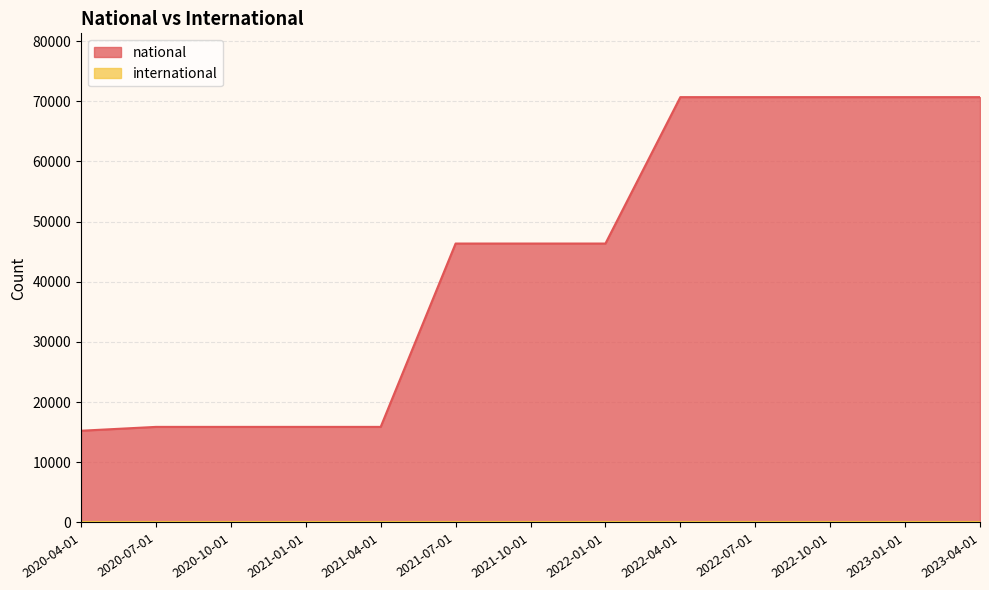

What is the sum of the values at 2023-04-01 and 2020-10-01?

86580